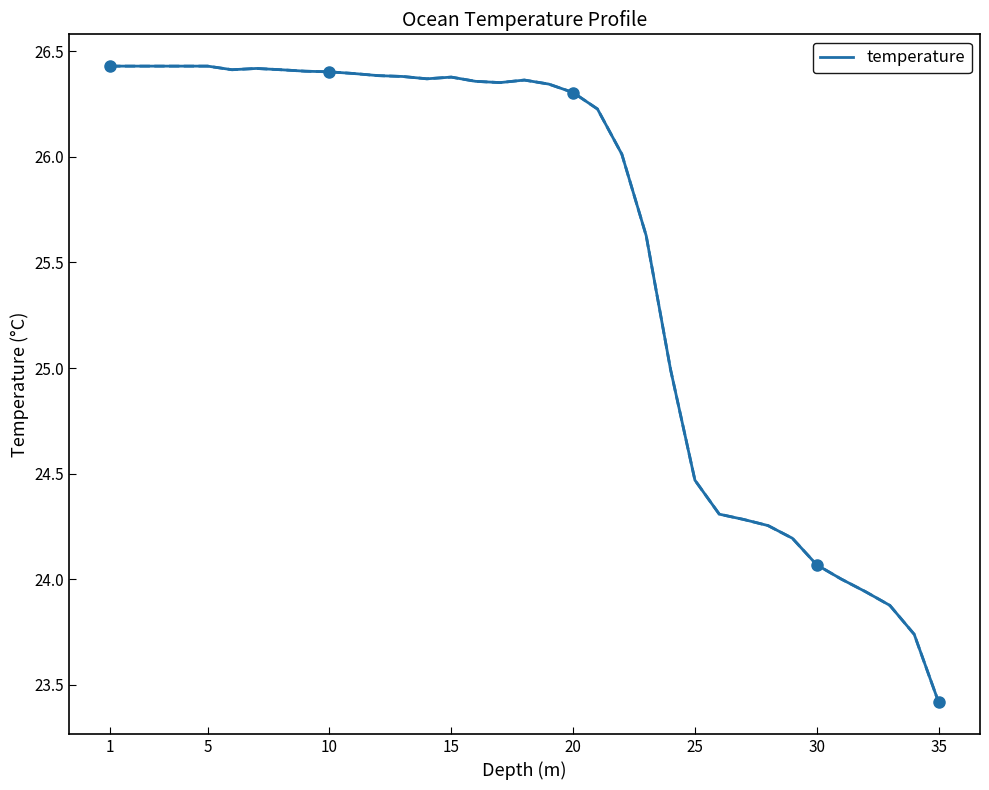

At which label does the data first exceed 26?

1